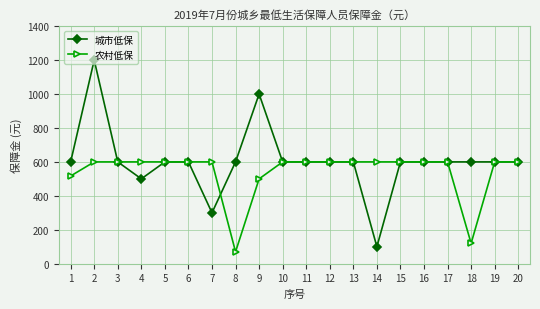

At which category is the sum across all series the highest?

2